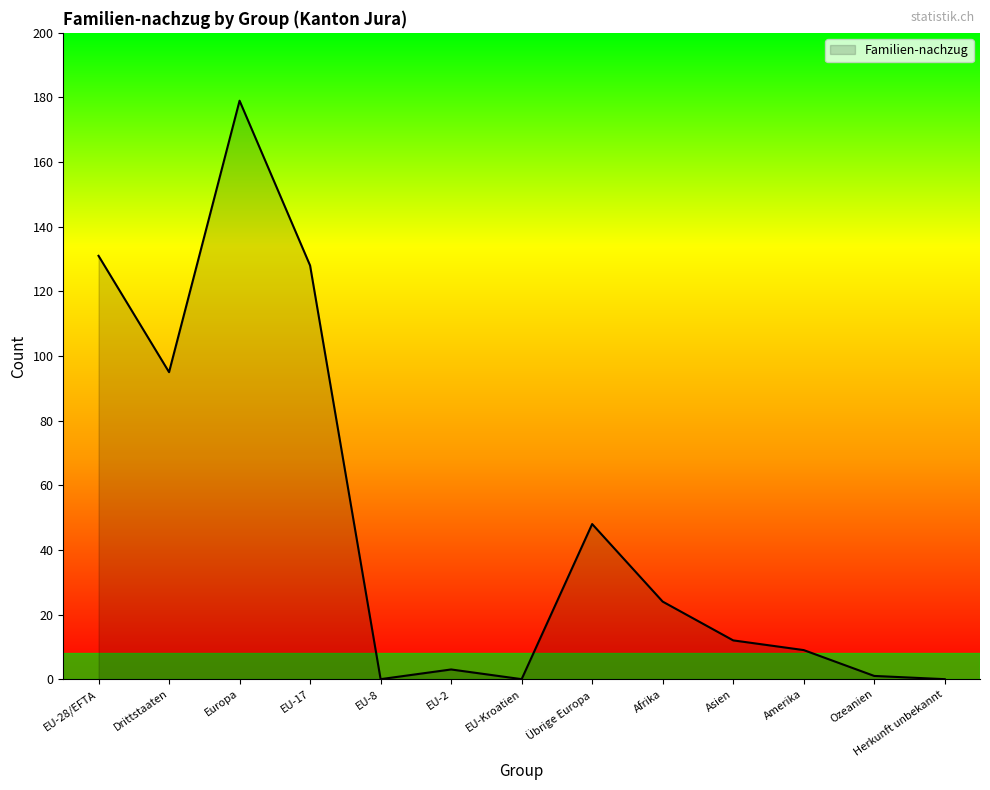

What is the difference between the maximum and minimum values?

179